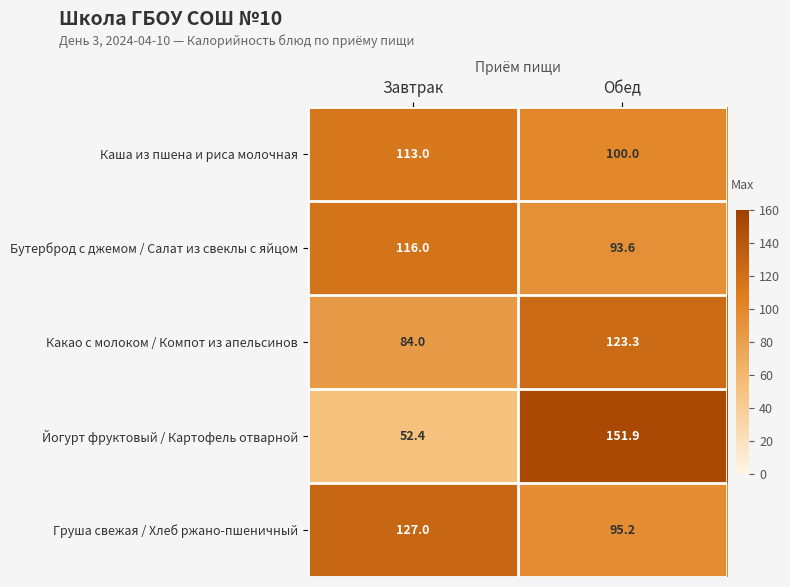

What is the sum of the Каша из пшена и риса молочная values at Завтрак and Обед?

213.0